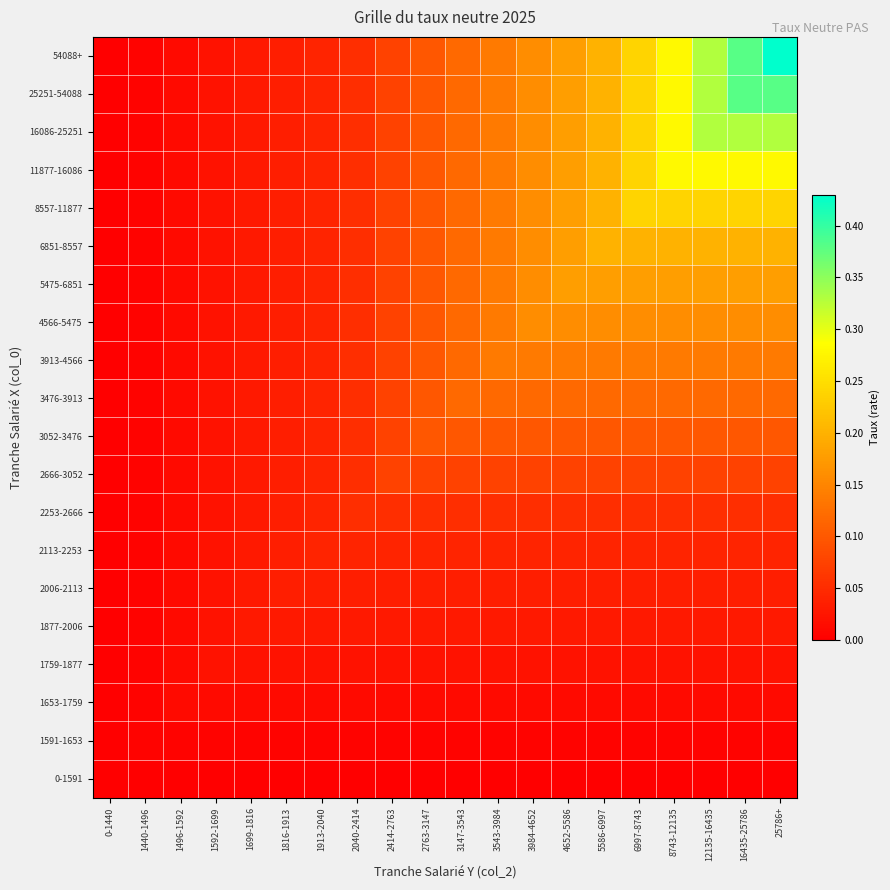

Reading left to right, what are all the values shown in this chart?

0-1591: 0-1440=0.0	1440-1496=0.0	1496-1592=0.0	1592-1699=0.0	1699-1816=0.0	1816-1913=0.0	1913-2040=0.0	2040-2414=0.0	2414-2763=0.0	2763-3147=0.0	3147-3543=0.0	3543-3984=0.0	3984-4652=0.0	4652-5586=0.0	5586-6997=0.0	6997-8743=0.0	8743-12135=0.0	12135-16435=0.0	16435-25786=0.0	25786+=0.0
1591-1653: 0-1440=0.0	1440-1496=0.0	1496-1592=0.0	1592-1699=0.0	1699-1816=0.0	1816-1913=0.0	1913-2040=0.0	2040-2414=0.0	2414-2763=0.0	2763-3147=0.0	3147-3543=0.0	3543-3984=0.0	3984-4652=0.0	4652-5586=0.0	5586-6997=0.0	6997-8743=0.0	8743-12135=0.0	12135-16435=0.0	16435-25786=0.0	25786+=0.0
1653-1759: 0-1440=0.0	1440-1496=0.0	1496-1592=0.0	1592-1699=0.0	1699-1816=0.0	1816-1913=0.0	1913-2040=0.0	2040-2414=0.0	2414-2763=0.0	2763-3147=0.0	3147-3543=0.0	3543-3984=0.0	3984-4652=0.0	4652-5586=0.0	5586-6997=0.0	6997-8743=0.0	8743-12135=0.0	12135-16435=0.0	16435-25786=0.0	25786+=0.0
1759-1877: 0-1440=0.0	1440-1496=0.0	1496-1592=0.0	1592-1699=0.0	1699-1816=0.0	1816-1913=0.0	1913-2040=0.0	2040-2414=0.0	2414-2763=0.0	2763-3147=0.0	3147-3543=0.0	3543-3984=0.0	3984-4652=0.0	4652-5586=0.0	5586-6997=0.0	6997-8743=0.0	8743-12135=0.0	12135-16435=0.0	16435-25786=0.0	25786+=0.0
1877-2006: 0-1440=0.0	1440-1496=0.0	1496-1592=0.0	1592-1699=0.0	1699-1816=0.0	1816-1913=0.0	1913-2040=0.0	2040-2414=0.0	2414-2763=0.0	2763-3147=0.0	3147-3543=0.0	3543-3984=0.0	3984-4652=0.0	4652-5586=0.0	5586-6997=0.0	6997-8743=0.0	8743-12135=0.0	12135-16435=0.0	16435-25786=0.0	25786+=0.0
2006-2113: 0-1440=0.0	1440-1496=0.0	1496-1592=0.0	1592-1699=0.0	1699-1816=0.0	1816-1913=0.0	1913-2040=0.0	2040-2414=0.0	2414-2763=0.0	2763-3147=0.0	3147-3543=0.0	3543-3984=0.0	3984-4652=0.0	4652-5586=0.0	5586-6997=0.0	6997-8743=0.0	8743-12135=0.0	12135-16435=0.0	16435-25786=0.0	25786+=0.0
2113-2253: 0-1440=0.0	1440-1496=0.0	1496-1592=0.0	1592-1699=0.0	1699-1816=0.0	1816-1913=0.0	1913-2040=0.0	2040-2414=0.0	2414-2763=0.0	2763-3147=0.0	3147-3543=0.0	3543-3984=0.0	3984-4652=0.0	4652-5586=0.0	5586-6997=0.0	6997-8743=0.0	8743-12135=0.0	12135-16435=0.0	16435-25786=0.0	25786+=0.0
2253-2666: 0-1440=0.0	1440-1496=0.0	1496-1592=0.0	1592-1699=0.0	1699-1816=0.0	1816-1913=0.0	1913-2040=0.0	2040-2414=0.1	2414-2763=0.1	2763-3147=0.1	3147-3543=0.1	3543-3984=0.1	3984-4652=0.1	4652-5586=0.1	5586-6997=0.1	6997-8743=0.1	8743-12135=0.1	12135-16435=0.1	16435-25786=0.1	25786+=0.1
2666-3052: 0-1440=0.0	1440-1496=0.0	1496-1592=0.0	1592-1699=0.0	1699-1816=0.0	1816-1913=0.0	1913-2040=0.0	2040-2414=0.1	2414-2763=0.1	2763-3147=0.1	3147-3543=0.1	3543-3984=0.1	3984-4652=0.1	4652-5586=0.1	5586-6997=0.1	6997-8743=0.1	8743-12135=0.1	12135-16435=0.1	16435-25786=0.1	25786+=0.1
3052-3476: 0-1440=0.0	1440-1496=0.0	1496-1592=0.0	1592-1699=0.0	1699-1816=0.0	1816-1913=0.0	1913-2040=0.0	2040-2414=0.1	2414-2763=0.1	2763-3147=0.1	3147-3543=0.1	3543-3984=0.1	3984-4652=0.1	4652-5586=0.1	5586-6997=0.1	6997-8743=0.1	8743-12135=0.1	12135-16435=0.1	16435-25786=0.1	25786+=0.1
3476-3913: 0-1440=0.0	1440-1496=0.0	1496-1592=0.0	1592-1699=0.0	1699-1816=0.0	1816-1913=0.0	1913-2040=0.0	2040-2414=0.1	2414-2763=0.1	2763-3147=0.1	3147-3543=0.1	3543-3984=0.1	3984-4652=0.1	4652-5586=0.1	5586-6997=0.1	6997-8743=0.1	8743-12135=0.1	12135-16435=0.1	16435-25786=0.1	25786+=0.1
3913-4566: 0-1440=0.0	1440-1496=0.0	1496-1592=0.0	1592-1699=0.0	1699-1816=0.0	1816-1913=0.0	1913-2040=0.0	2040-2414=0.1	2414-2763=0.1	2763-3147=0.1	3147-3543=0.1	3543-3984=0.1	3984-4652=0.1	4652-5586=0.1	5586-6997=0.1	6997-8743=0.1	8743-12135=0.1	12135-16435=0.1	16435-25786=0.1	25786+=0.1
4566-5475: 0-1440=0.0	1440-1496=0.0	1496-1592=0.0	1592-1699=0.0	1699-1816=0.0	1816-1913=0.0	1913-2040=0.0	2040-2414=0.1	2414-2763=0.1	2763-3147=0.1	3147-3543=0.1	3543-3984=0.1	3984-4652=0.2	4652-5586=0.2	5586-6997=0.2	6997-8743=0.2	8743-12135=0.2	12135-16435=0.2	16435-25786=0.2	25786+=0.2
5475-6851: 0-1440=0.0	1440-1496=0.0	1496-1592=0.0	1592-1699=0.0	1699-1816=0.0	1816-1913=0.0	1913-2040=0.0	2040-2414=0.1	2414-2763=0.1	2763-3147=0.1	3147-3543=0.1	3543-3984=0.1	3984-4652=0.2	4652-5586=0.2	5586-6997=0.2	6997-8743=0.2	8743-12135=0.2	12135-16435=0.2	16435-25786=0.2	25786+=0.2
6851-8557: 0-1440=0.0	1440-1496=0.0	1496-1592=0.0	1592-1699=0.0	1699-1816=0.0	1816-1913=0.0	1913-2040=0.0	2040-2414=0.1	2414-2763=0.1	2763-3147=0.1	3147-3543=0.1	3543-3984=0.1	3984-4652=0.2	4652-5586=0.2	5586-6997=0.2	6997-8743=0.2	8743-12135=0.2	12135-16435=0.2	16435-25786=0.2	25786+=0.2
8557-11877: 0-1440=0.0	1440-1496=0.0	1496-1592=0.0	1592-1699=0.0	1699-1816=0.0	1816-1913=0.0	1913-2040=0.0	2040-2414=0.1	2414-2763=0.1	2763-3147=0.1	3147-3543=0.1	3543-3984=0.1	3984-4652=0.2	4652-5586=0.2	5586-6997=0.2	6997-8743=0.2	8743-12135=0.2	12135-16435=0.2	16435-25786=0.2	25786+=0.2
11877-16086: 0-1440=0.0	1440-1496=0.0	1496-1592=0.0	1592-1699=0.0	1699-1816=0.0	1816-1913=0.0	1913-2040=0.0	2040-2414=0.1	2414-2763=0.1	2763-3147=0.1	3147-3543=0.1	3543-3984=0.1	3984-4652=0.2	4652-5586=0.2	5586-6997=0.2	6997-8743=0.2	8743-12135=0.3	12135-16435=0.3	16435-25786=0.3	25786+=0.3
16086-25251: 0-1440=0.0	1440-1496=0.0	1496-1592=0.0	1592-1699=0.0	1699-1816=0.0	1816-1913=0.0	1913-2040=0.0	2040-2414=0.1	2414-2763=0.1	2763-3147=0.1	3147-3543=0.1	3543-3984=0.1	3984-4652=0.2	4652-5586=0.2	5586-6997=0.2	6997-8743=0.2	8743-12135=0.3	12135-16435=0.3	16435-25786=0.3	25786+=0.3
25251-54088: 0-1440=0.0	1440-1496=0.0	1496-1592=0.0	1592-1699=0.0	1699-1816=0.0	1816-1913=0.0	1913-2040=0.0	2040-2414=0.1	2414-2763=0.1	2763-3147=0.1	3147-3543=0.1	3543-3984=0.1	3984-4652=0.2	4652-5586=0.2	5586-6997=0.2	6997-8743=0.2	8743-12135=0.3	12135-16435=0.3	16435-25786=0.4	25786+=0.4
54088+: 0-1440=0.0	1440-1496=0.0	1496-1592=0.0	1592-1699=0.0	1699-1816=0.0	1816-1913=0.0	1913-2040=0.0	2040-2414=0.1	2414-2763=0.1	2763-3147=0.1	3147-3543=0.1	3543-3984=0.1	3984-4652=0.2	4652-5586=0.2	5586-6997=0.2	6997-8743=0.2	8743-12135=0.3	12135-16435=0.3	16435-25786=0.4	25786+=0.4